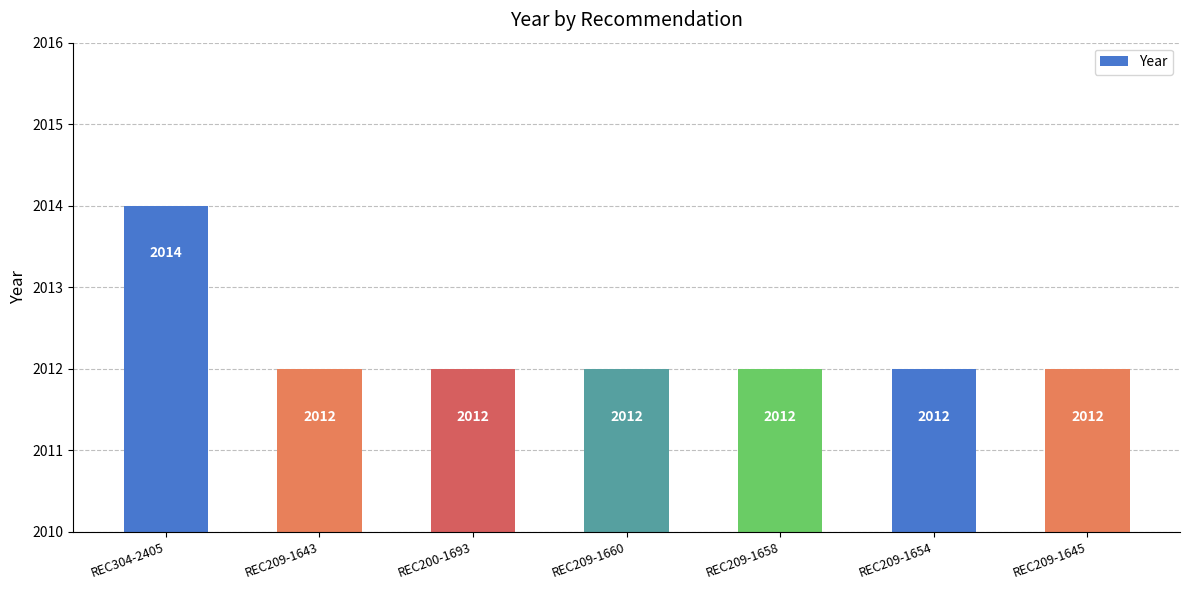

What is the ratio of the value at REC209-1645 to the value at REC209-1643?

1.0